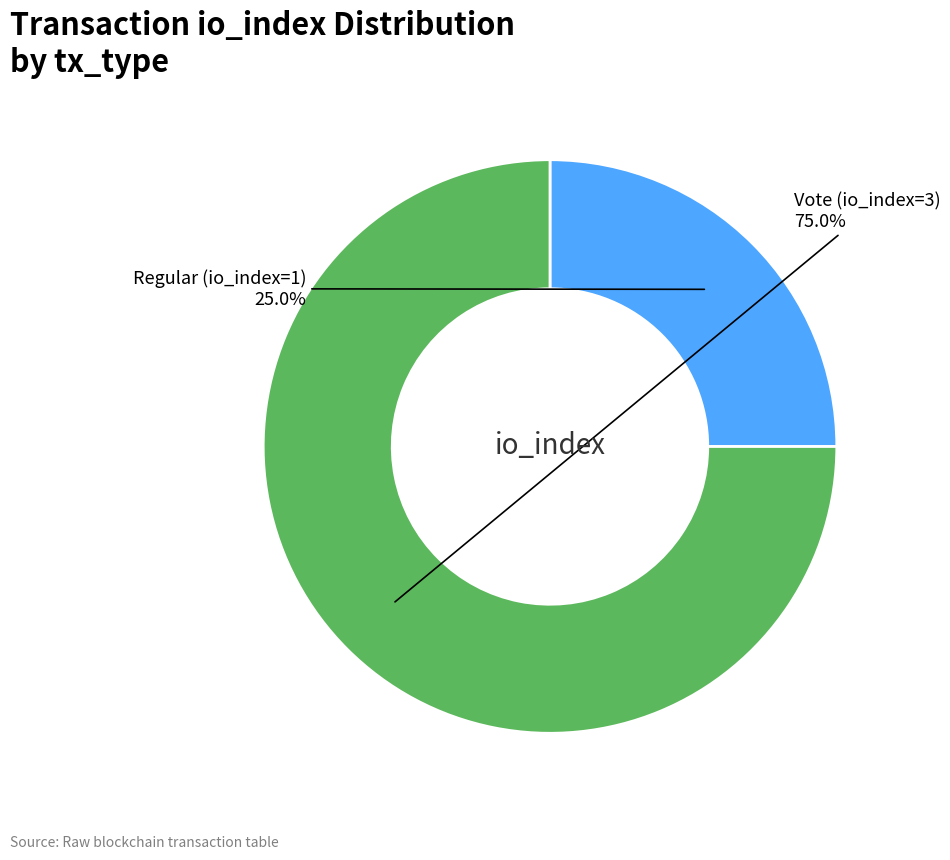

Is there a majority slice in this chart?

Yes